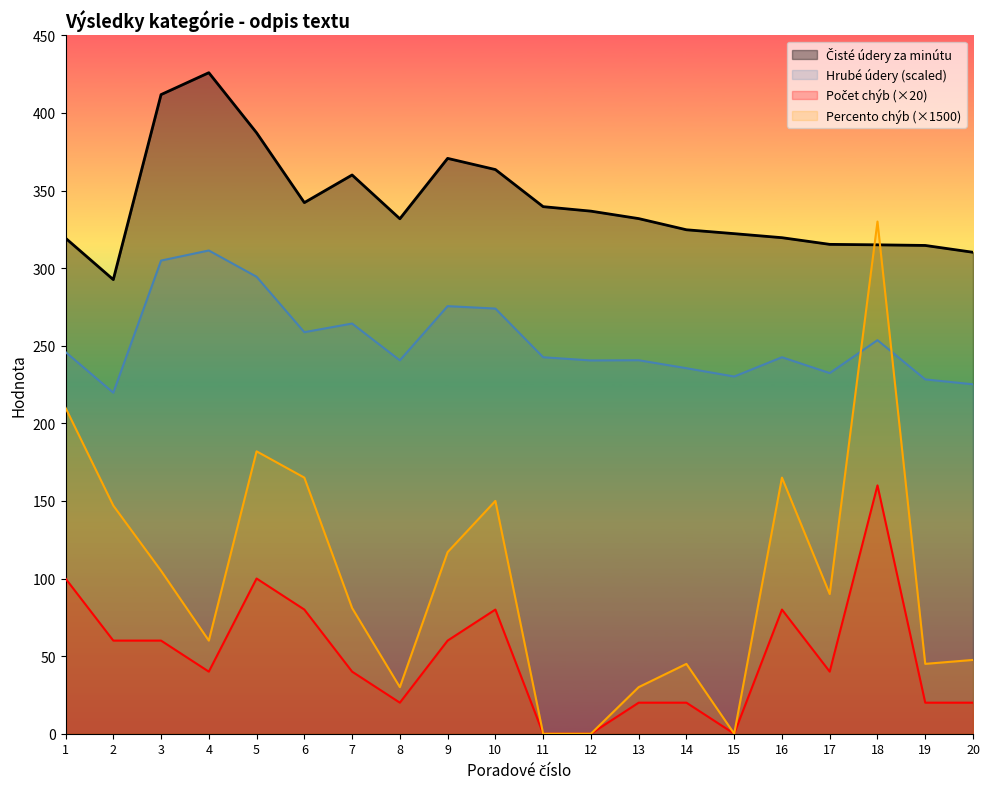

At which label does Čisté údery za minútu reach its peak?

4